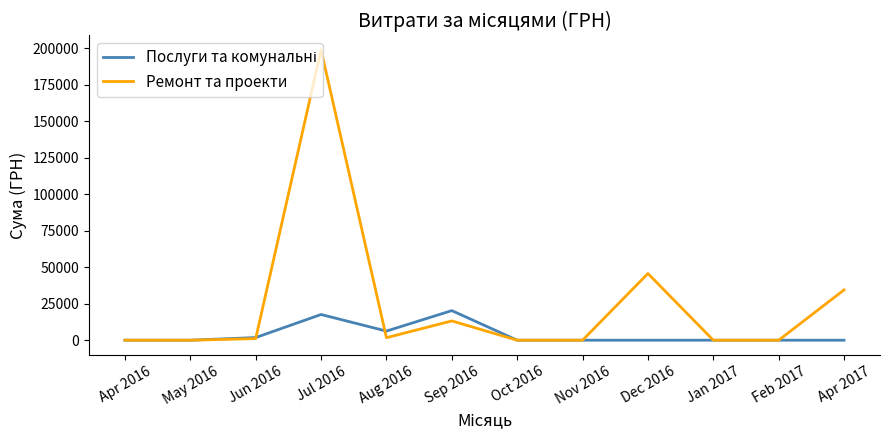

Which series has the widest spread of values?

Ремонт та проекти